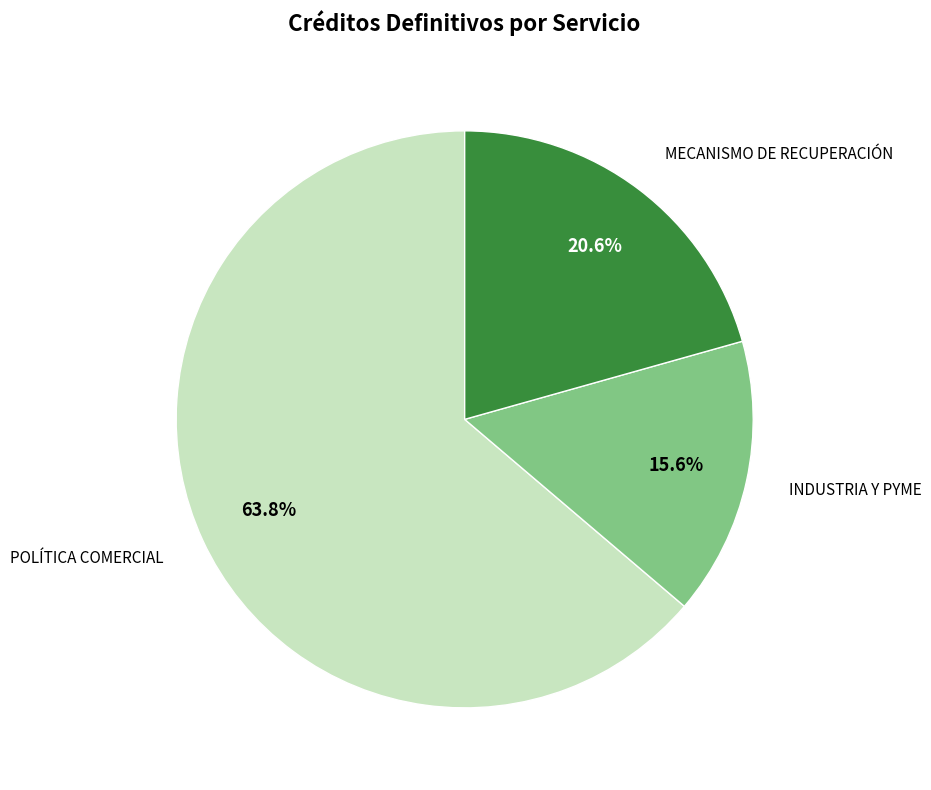

Approximately how many times larger is the value at POLÍTICA COMERCIAL compared to MECANISMO DE RECUPERACIÓN?

3.1